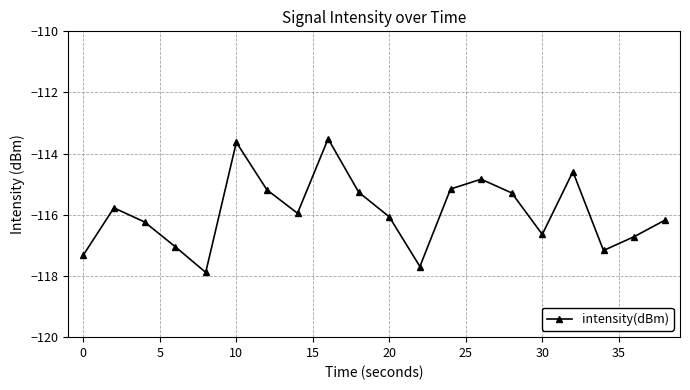

What is the value of the 13th point from the left?

-115.2